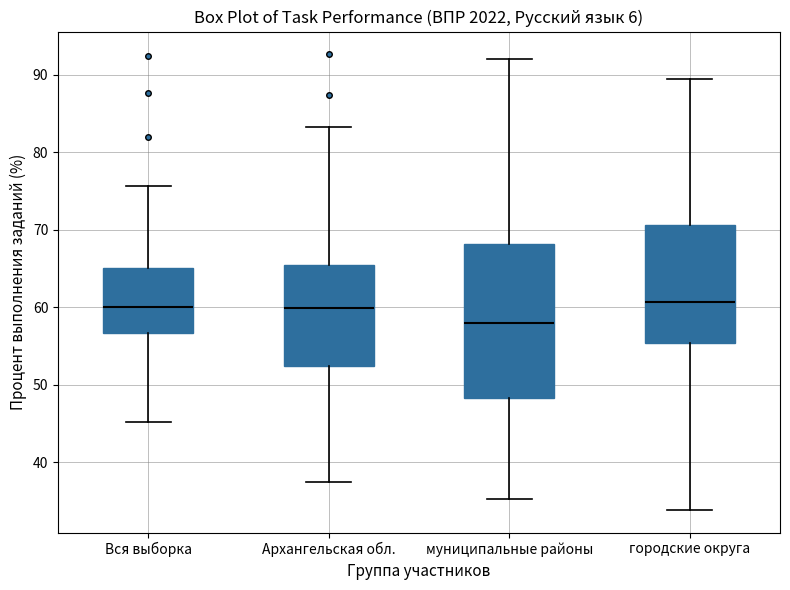

Reading left to right, read every box against the y-axis: the position of its median line, the range the box covers, and the ends of its whiskers. The values are not printed on the chart, so give them approximately, as read against the axis.

Вся выборка: median 60, box 57 to 65, whiskers 45 to 76
Архангельская обл.: median 60, box 52 to 65, whiskers 37 to 83
муниципальные районы: median 58, box 48 to 68, whiskers 35 to 92
городские округа: median 61, box 55 to 71, whiskers 34 to 89